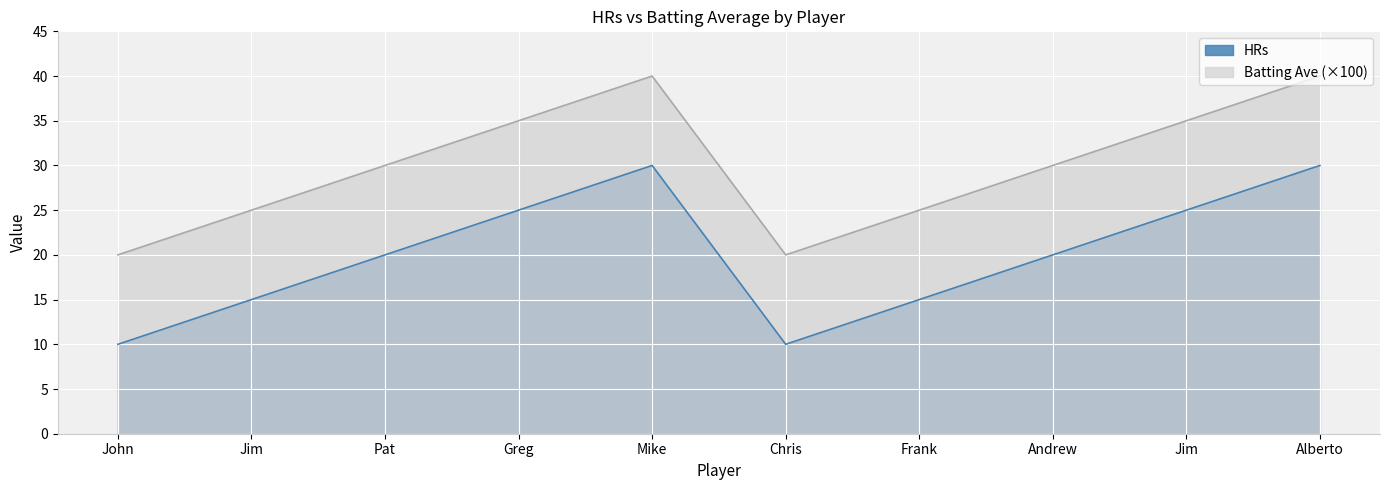

How many interior local valleys does the HRs series have?

1